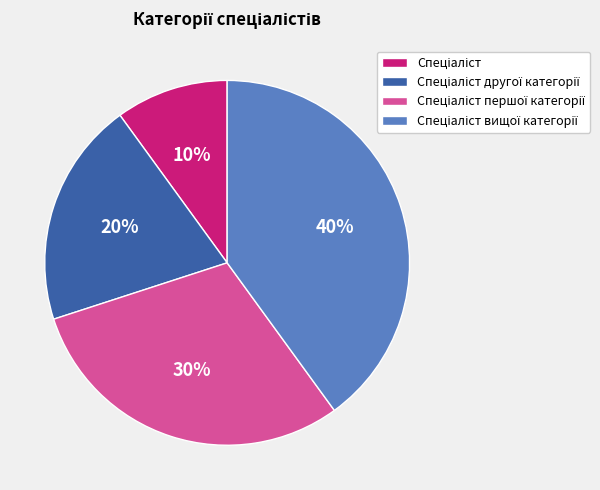

Is there any slice that represents more than half of the pie?

No